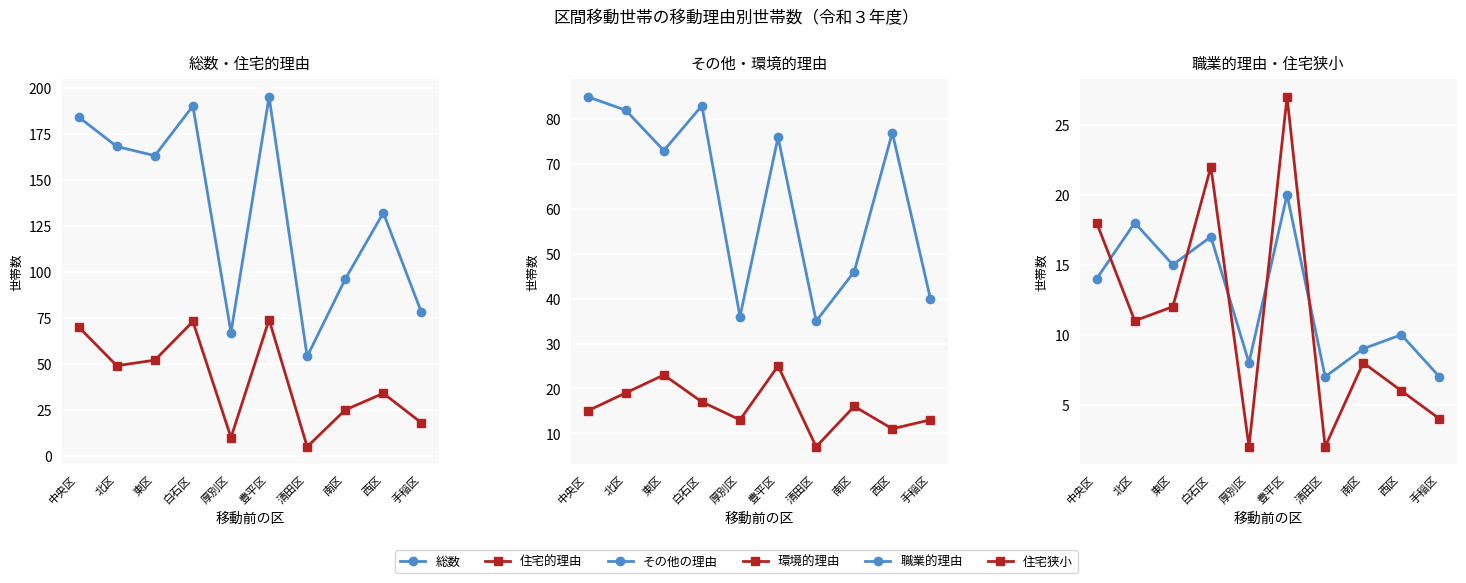

Reading left to right, extract all data points from this chart.

総数: 中央区=184	北区=168	東区=163	白石区=190	厚別区=67	豊平区=195	清田区=54	南区=96	西区=132	手稲区=78
住宅的理由: 中央区=70	北区=49	東区=52	白石区=73	厚別区=10	豊平区=74	清田区=5	南区=25	西区=34	手稲区=18
その他の理由: 中央区=85	北区=82	東区=73	白石区=83	厚別区=36	豊平区=76	清田区=35	南区=46	西区=77	手稲区=40
環境的理由: 中央区=15	北区=19	東区=23	白石区=17	厚別区=13	豊平区=25	清田区=7	南区=16	西区=11	手稲区=13
職業的理由: 中央区=14	北区=18	東区=15	白石区=17	厚別区=8	豊平区=20	清田区=7	南区=9	西区=10	手稲区=7
住宅狭小: 中央区=18	北区=11	東区=12	白石区=22	厚別区=2	豊平区=27	清田区=2	南区=8	西区=6	手稲区=4